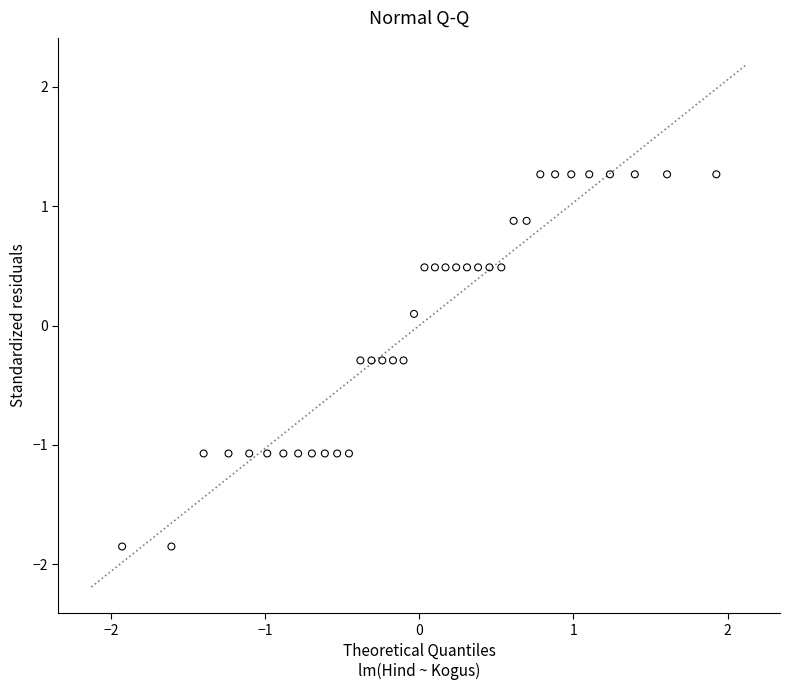

What is the range of X values (max minus min)?

3.9